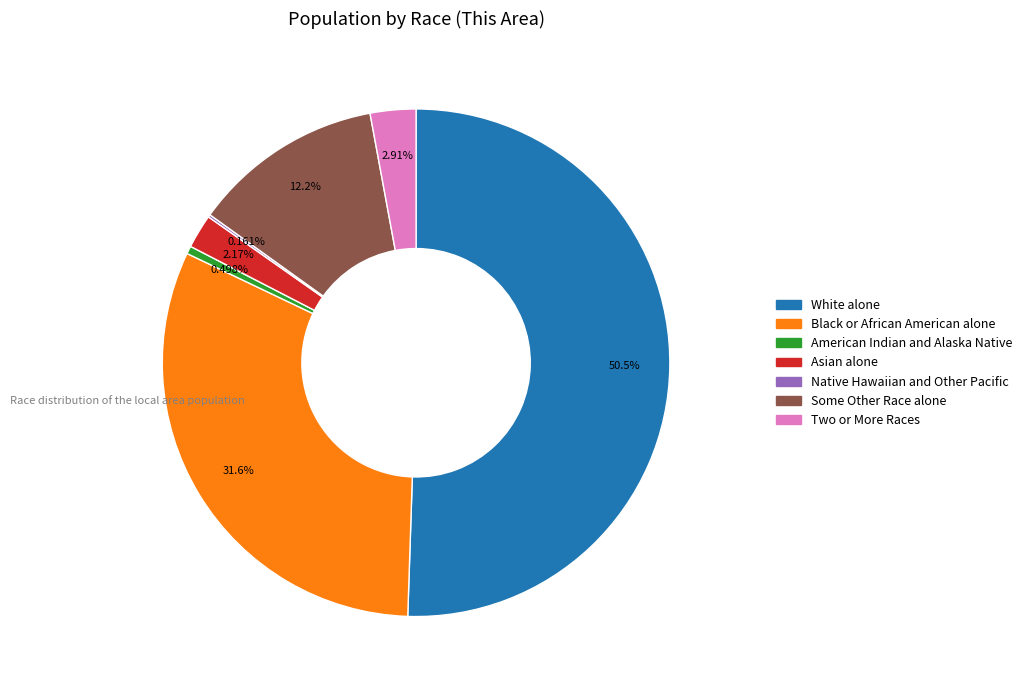

True or false: Two or More Races accounts for 3% of the total.

True